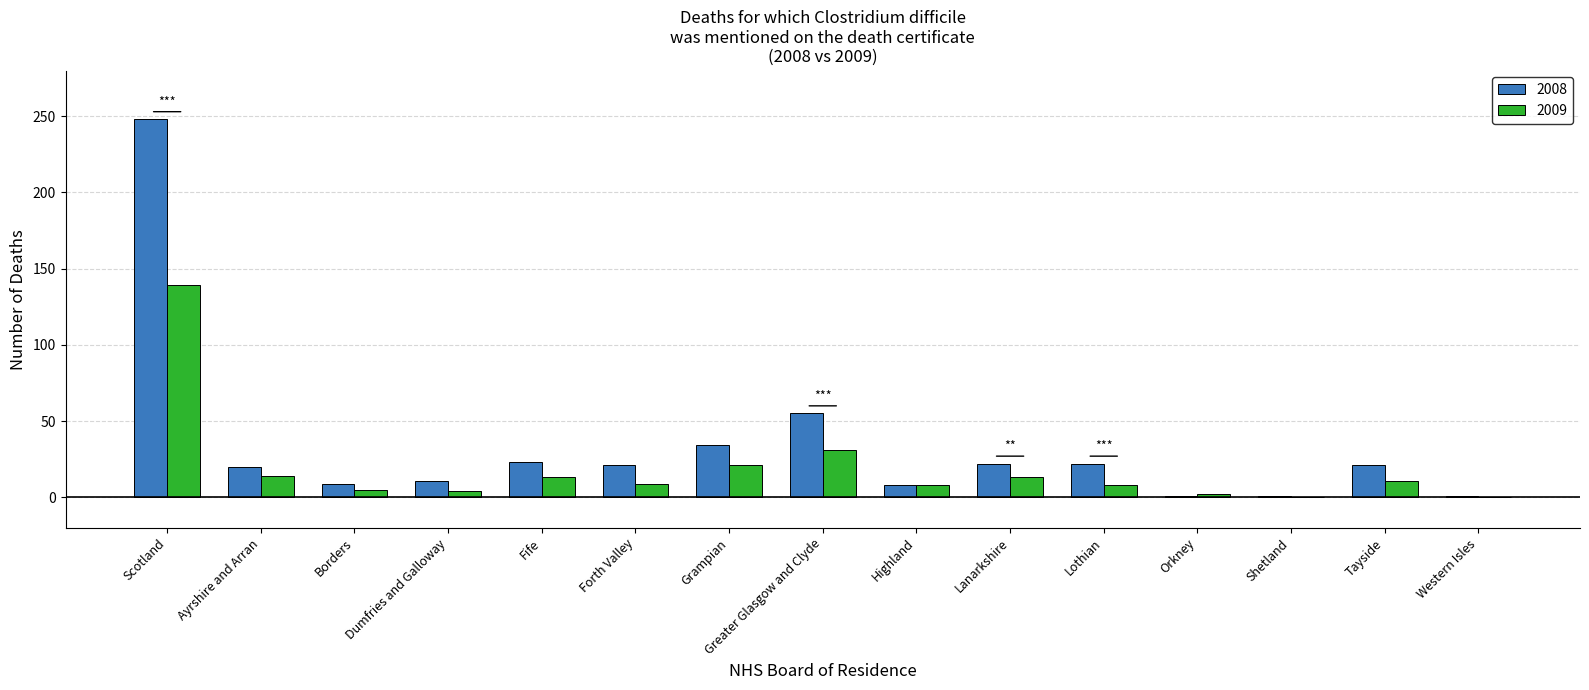

Does the chart contain stacked bars?

No